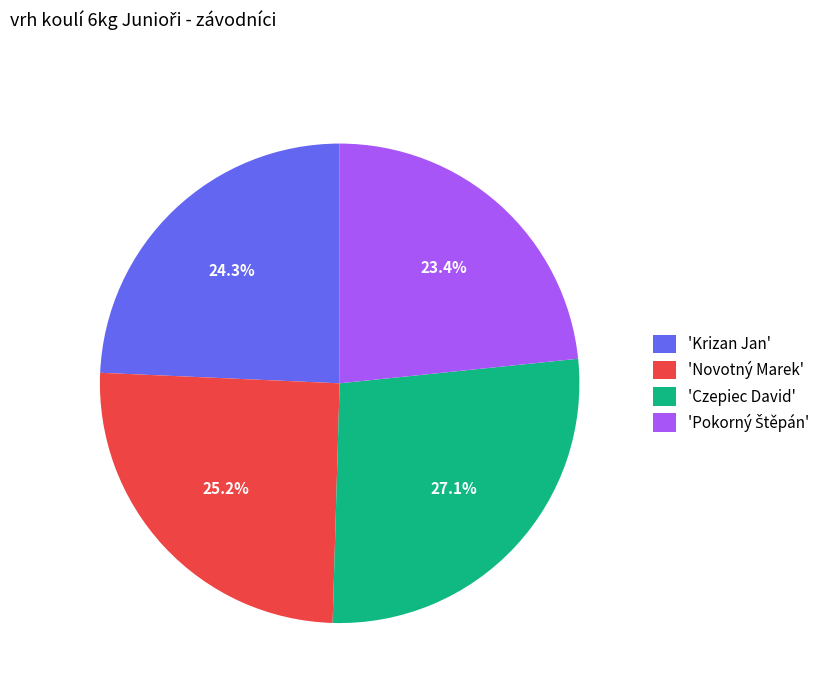

Is there any slice that represents more than half of the pie?

No